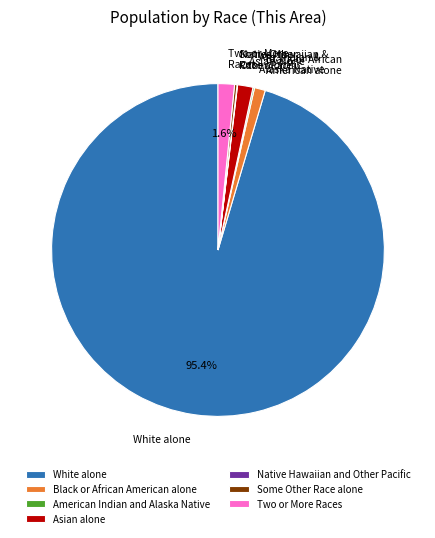

To the nearest percent, what is the average slice percentage?

14%